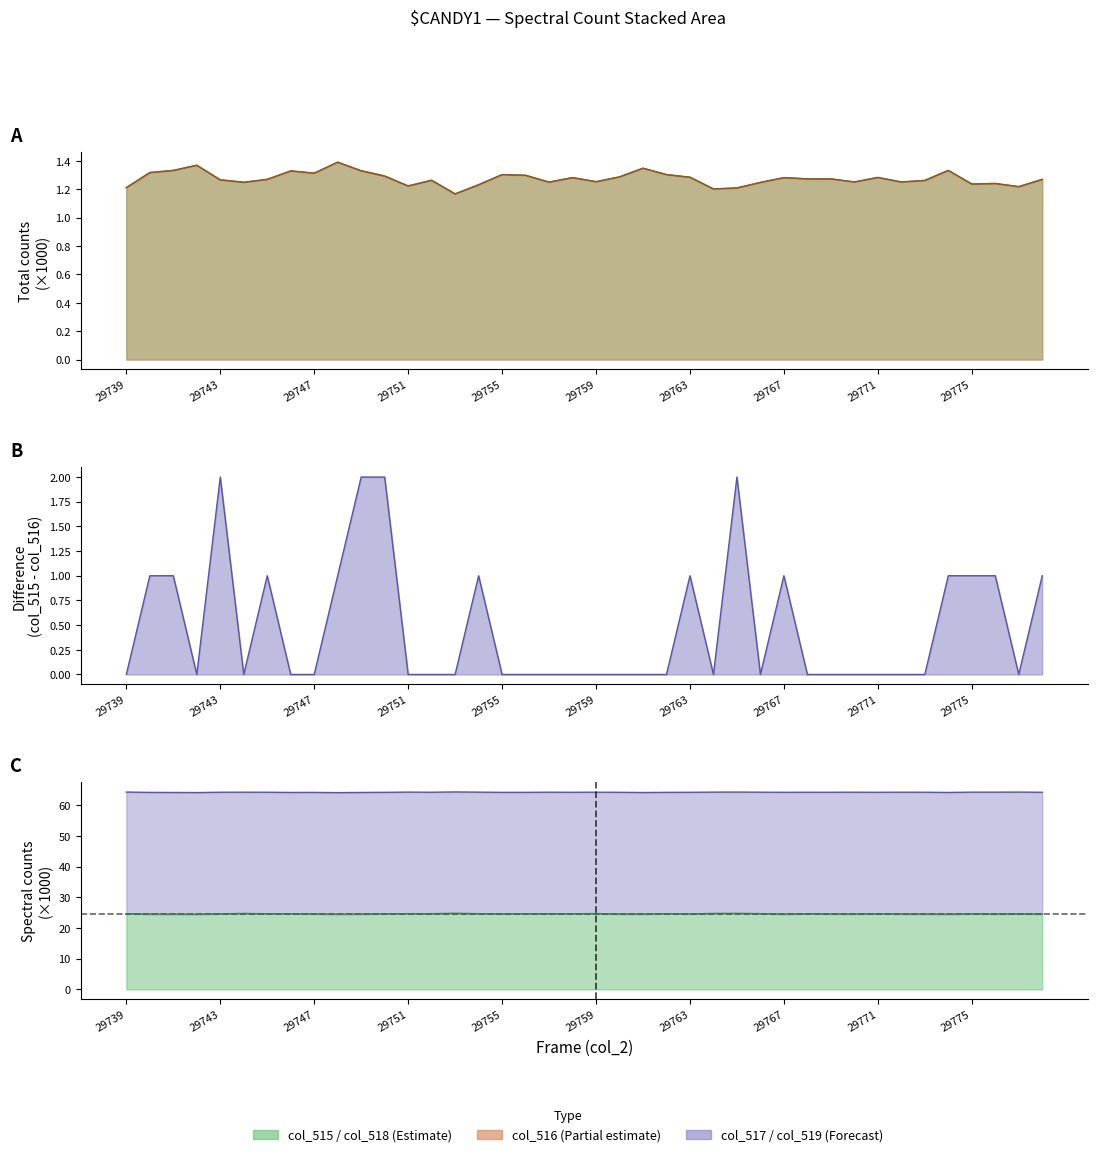

What is the difference between the maximum and second lowest values in the col_517 series?

2.0